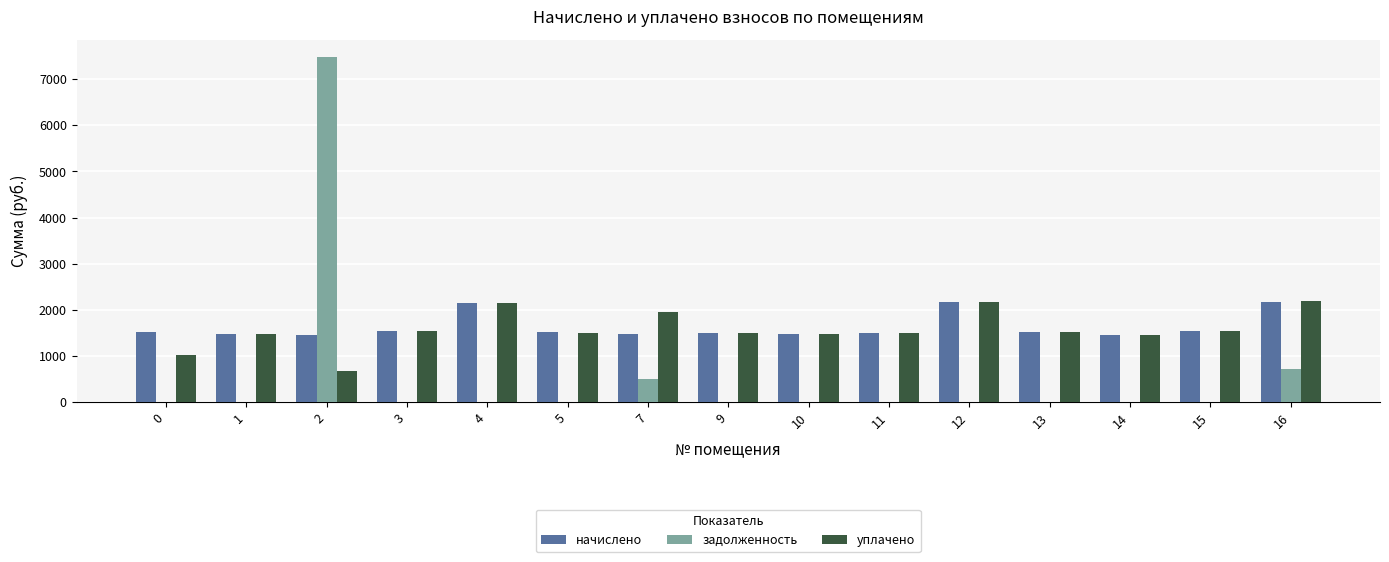

What is the difference between the начислено values at 9 and 13?

18.4